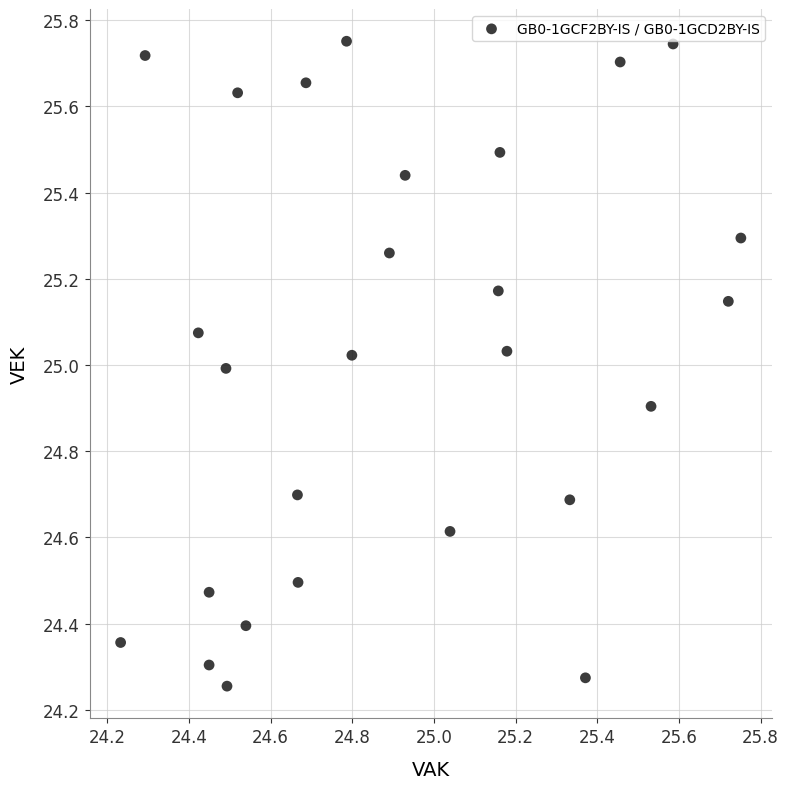

What is the range of Y values (max minus min)?

1.5